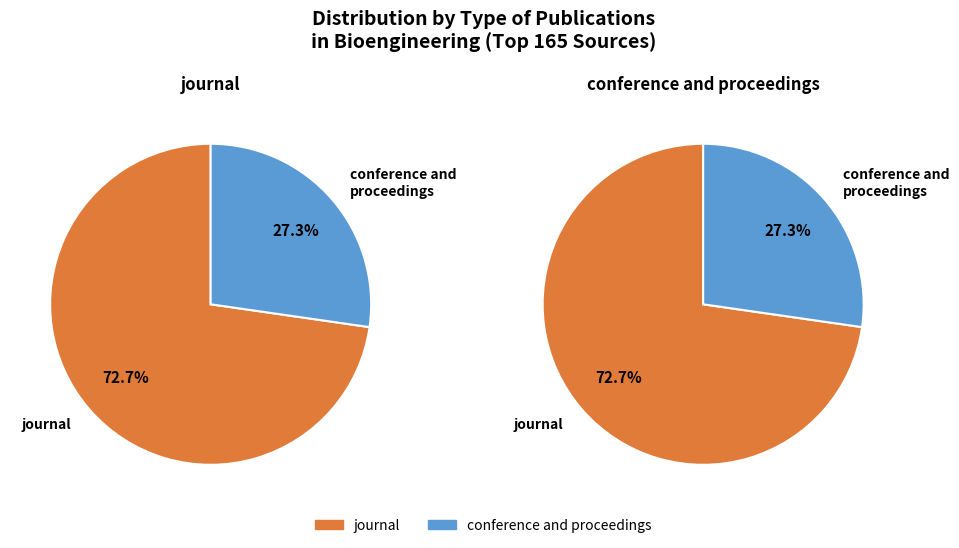

To the nearest percent, what portion does conference and proceedings represent?

27%